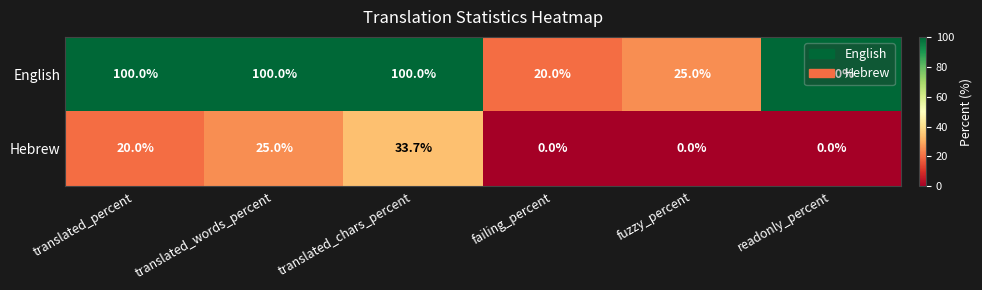

At which label does English reach its minimum?

failing_percent